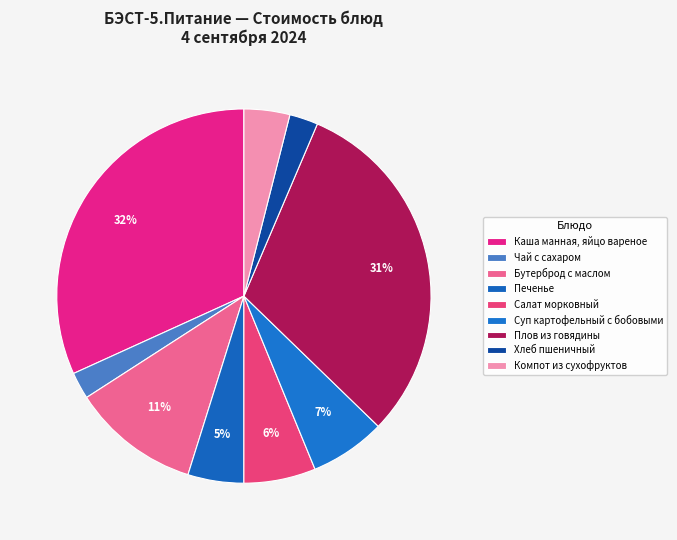

Is there any slice that represents more than half of the pie?

No